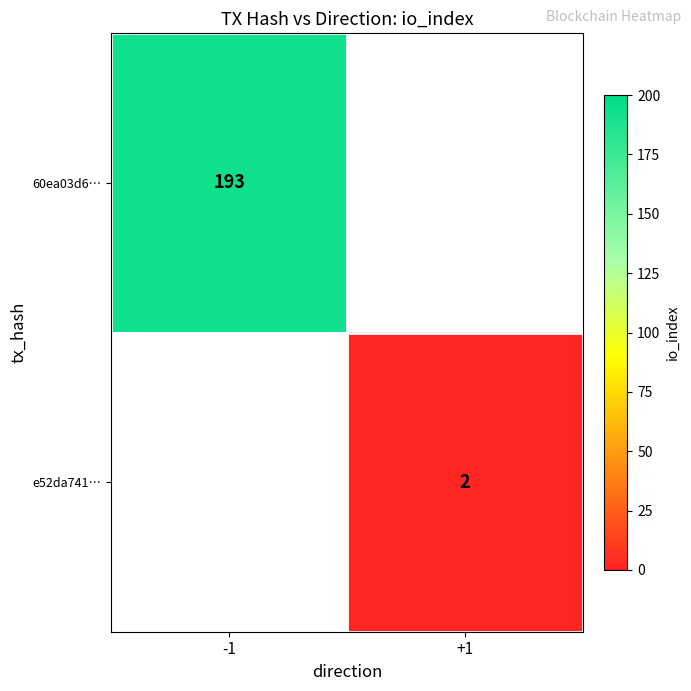

At how many categories does at least one series exceed 63?

1